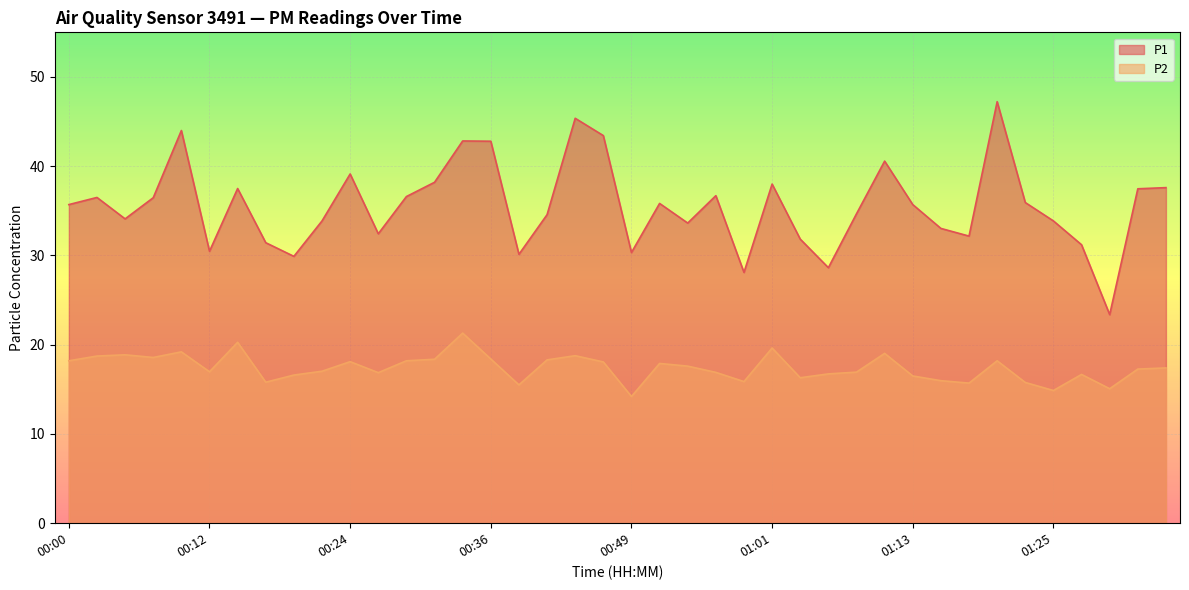

What is the difference between the P2 values at 01:33 and 00:34?

4.0